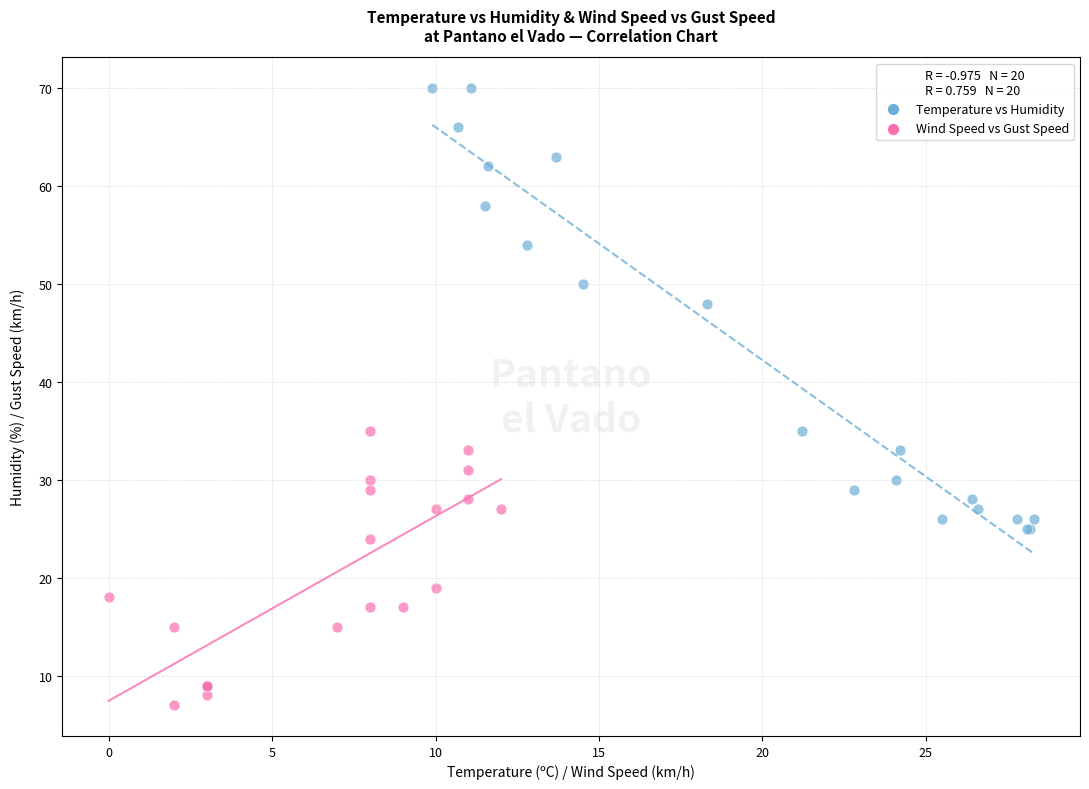

Which series contains the lowest Y value?

Wind Speed vs Gust Speed